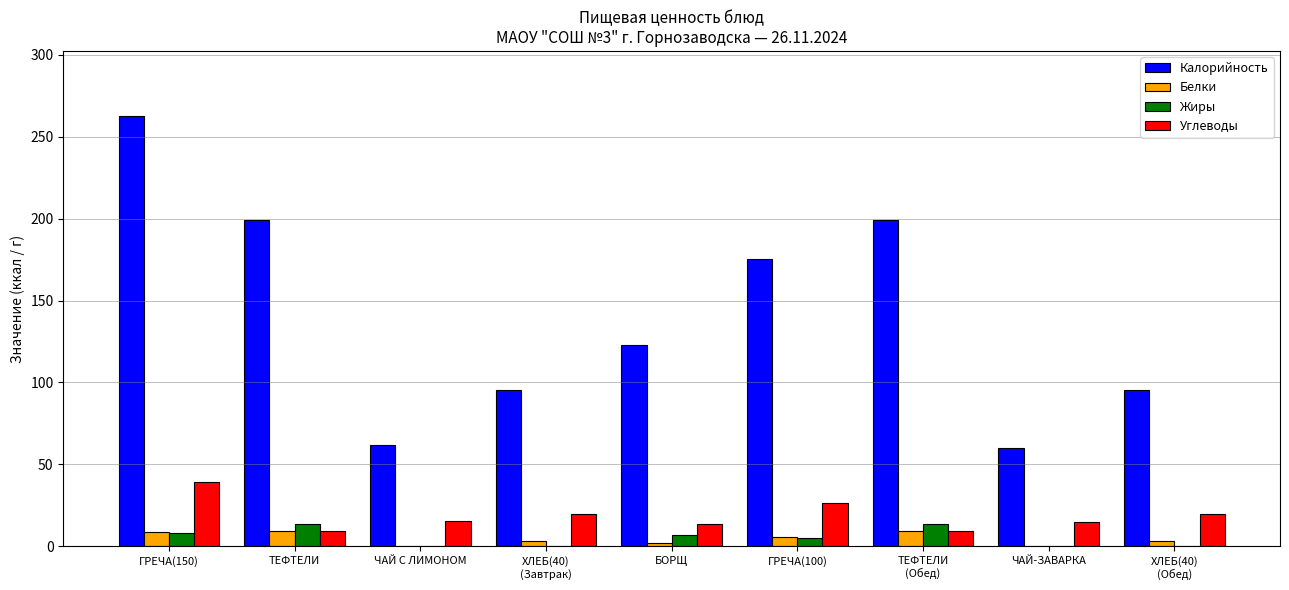

What is the highest value of the Белки series?

9.5